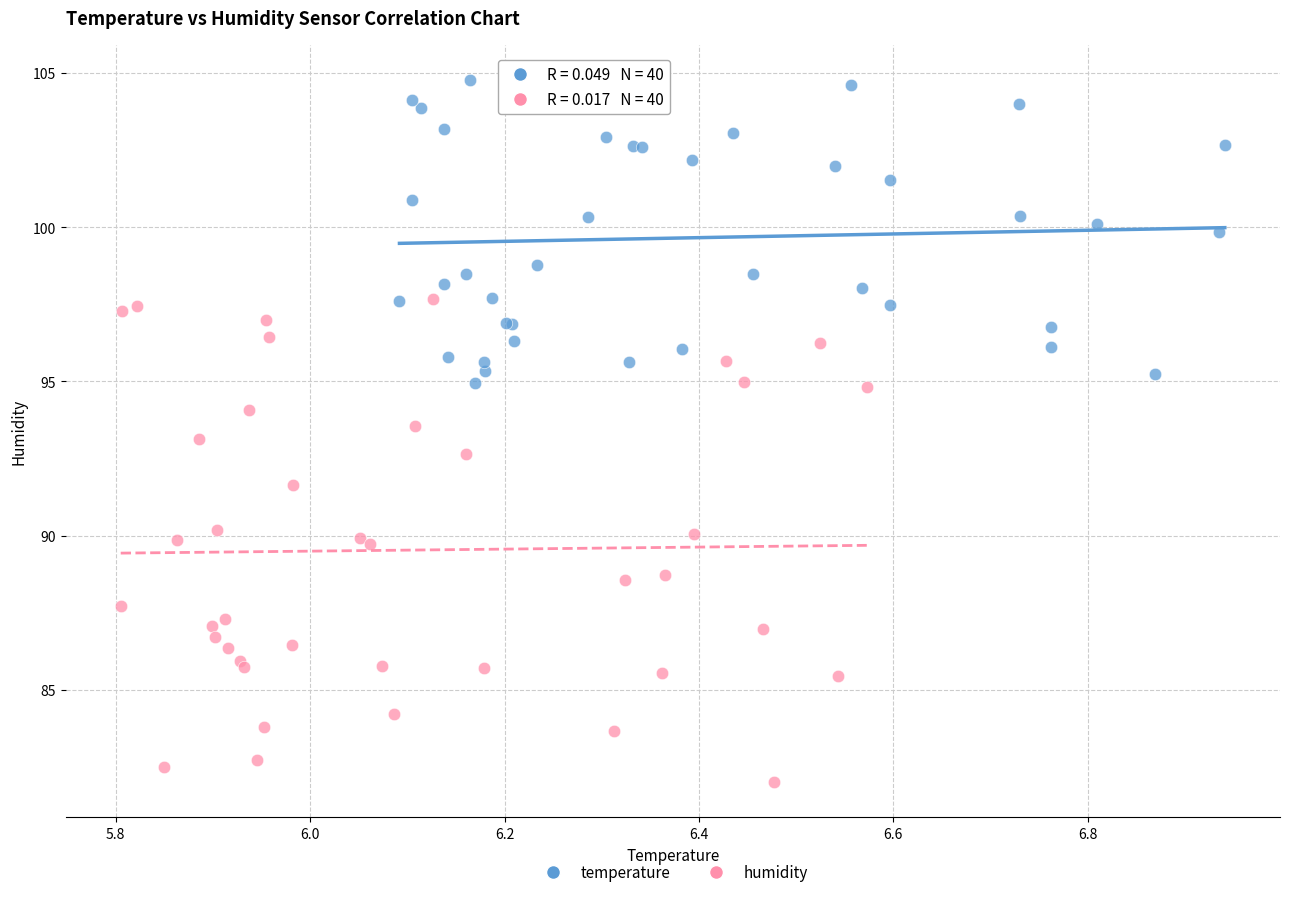

Which series has the widest spread of Y values?

humidity